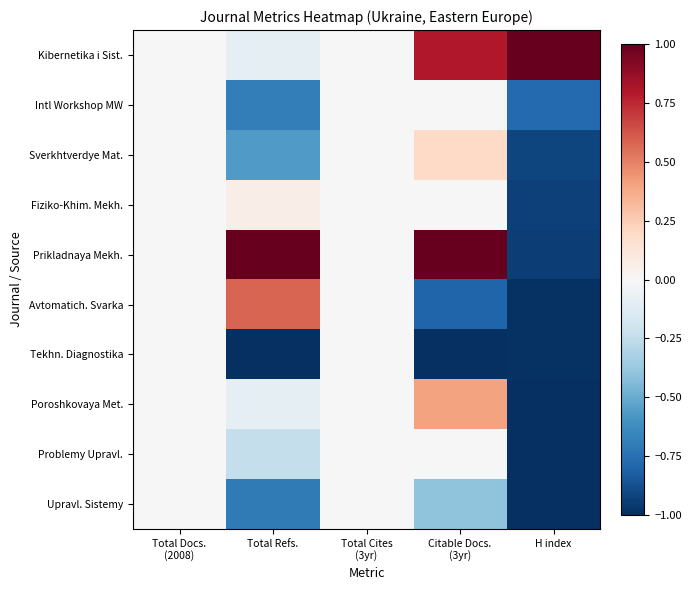

List the series in order of their peak value, lowest first.

Intl Workshop MW, Tekhn. Diagnostika, Problemy Upravl., Upravl. Sistemy, Fiziko-Khim. Mekh., Sverkhtverdye Mat., Poroshkovaya Met., Avtomatich. Svarka, Kibernetika i Sist., Prikladnaya Mekh.